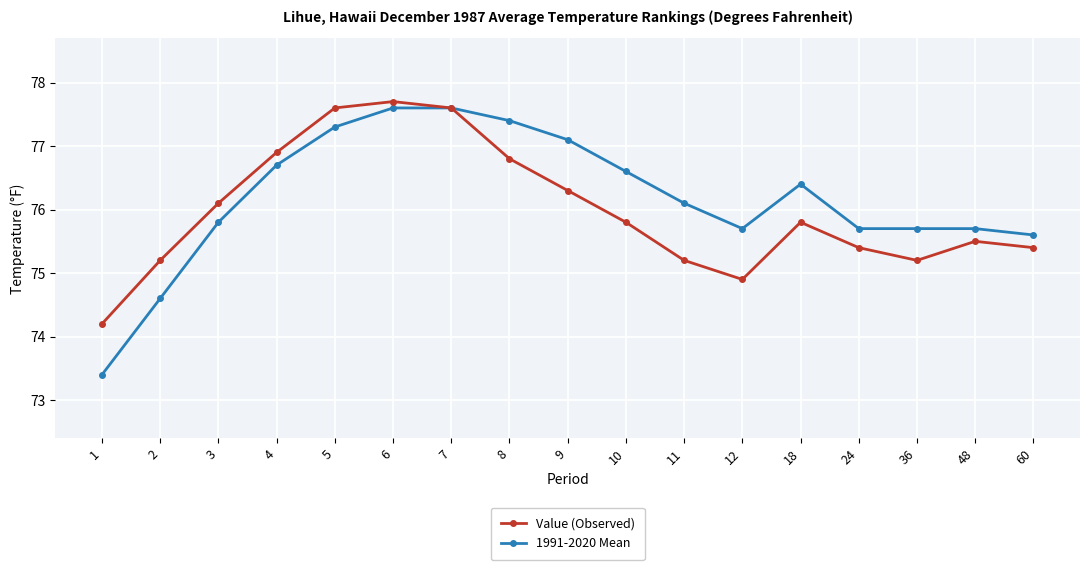

What is the minimum value shown in the chart?

73.4